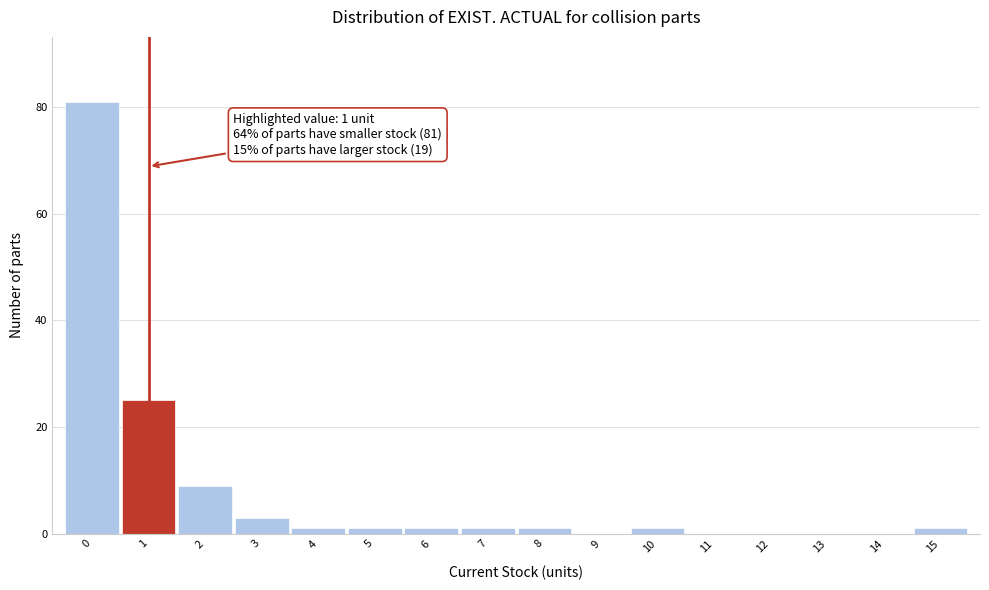

Over which range of the x-axis is the bar tallest?

-0.5 to 0.5